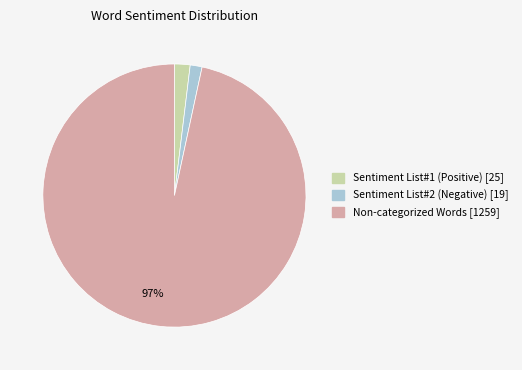

To the nearest percent, what is the average slice percentage?

33%